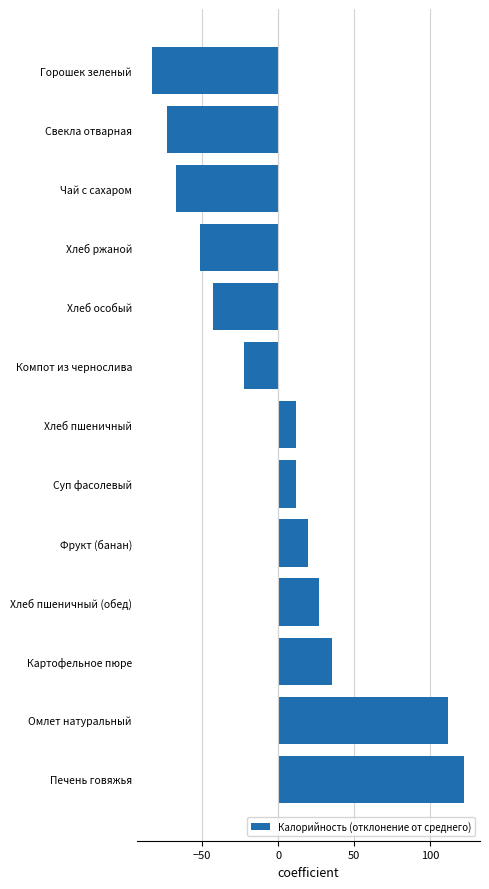

Are the bars horizontal?

Yes